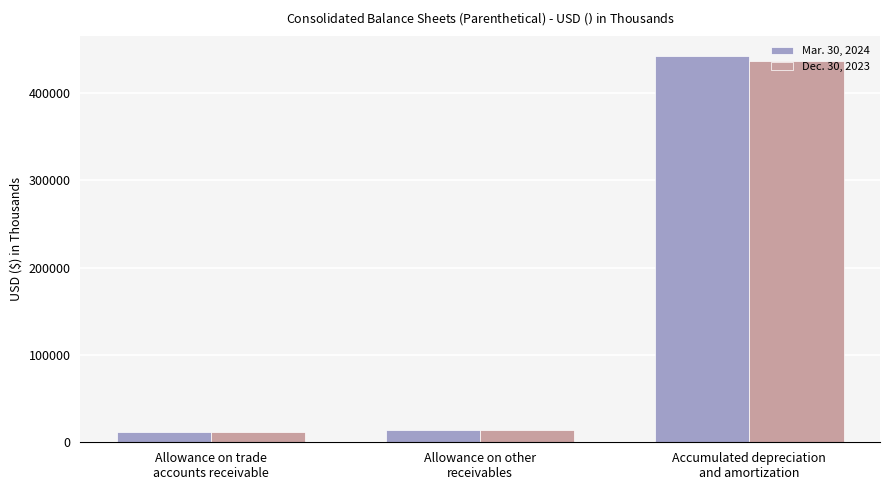

The Mar. 30, 2024 series shows 205691 at Accumulated depreciation
and amortization. True or false?

False